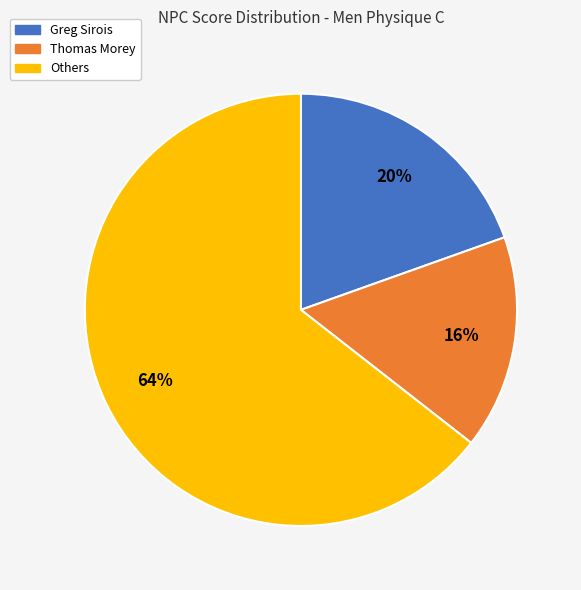

To the nearest percent, what is the average slice percentage?

33%